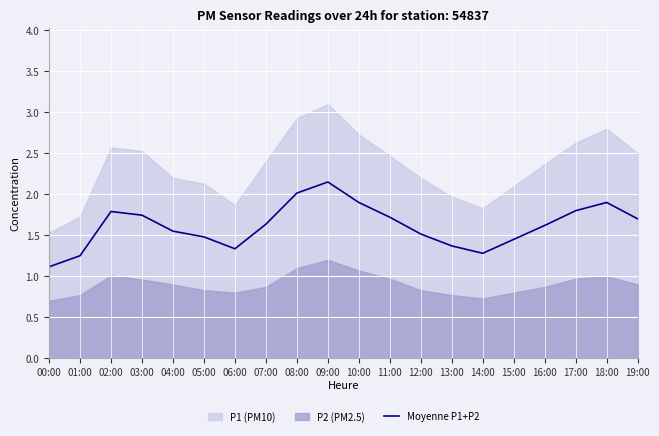

What is the label of the 10th point from the right?

10:00